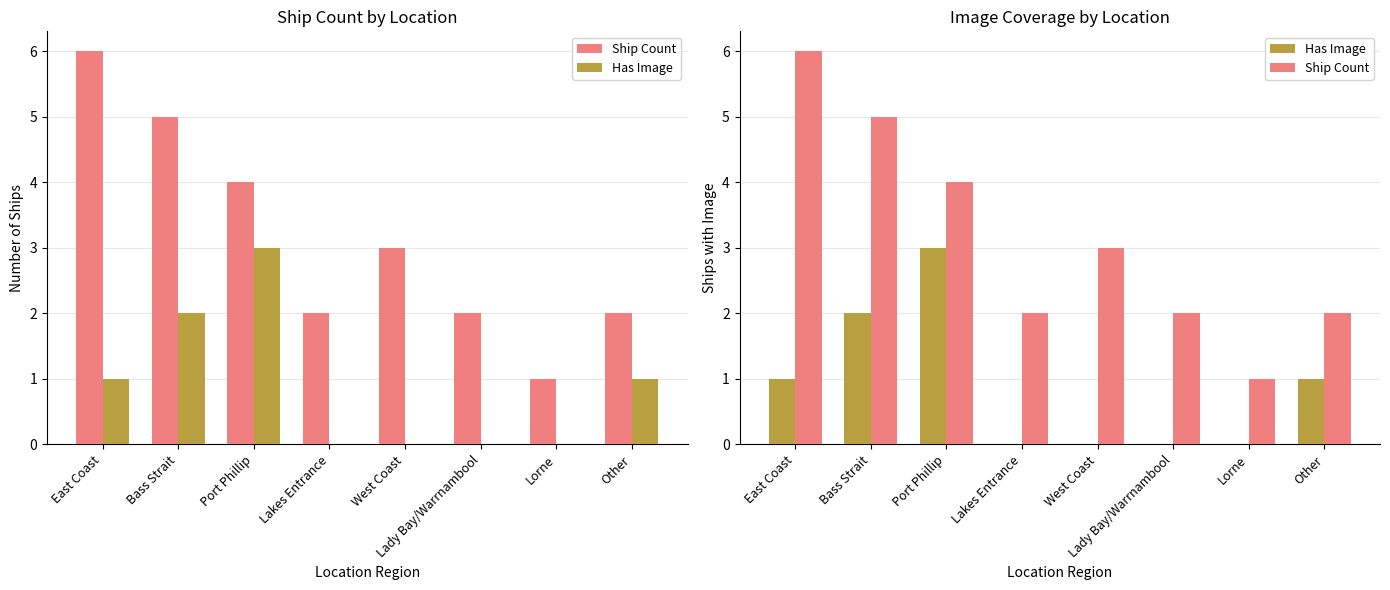

What is the difference between the second highest and minimum values in the Has Image series?

2